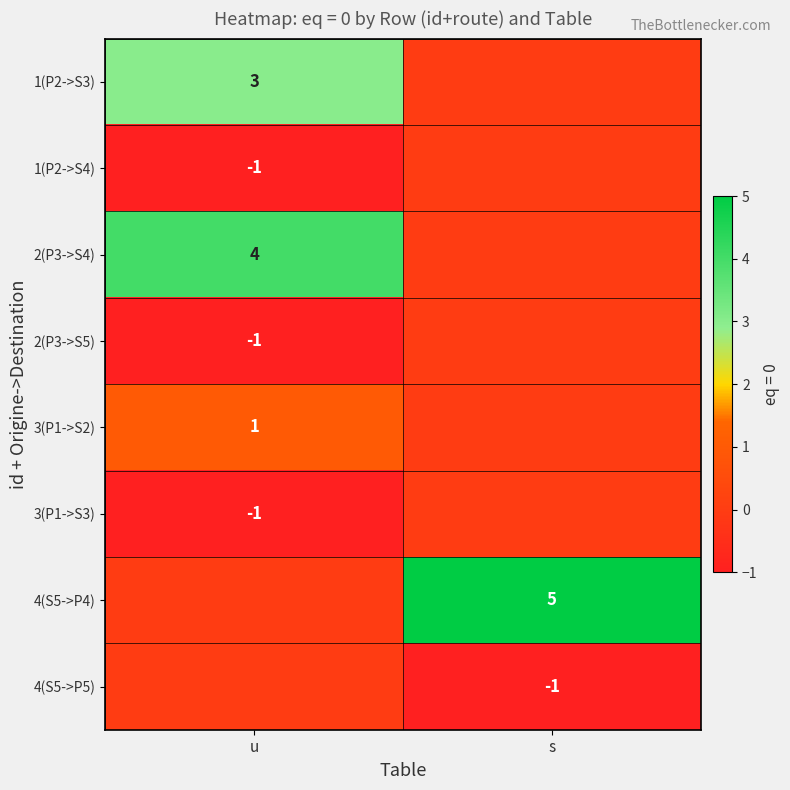

The 4(S5->P5) series shows 0 at s. True or false?

False